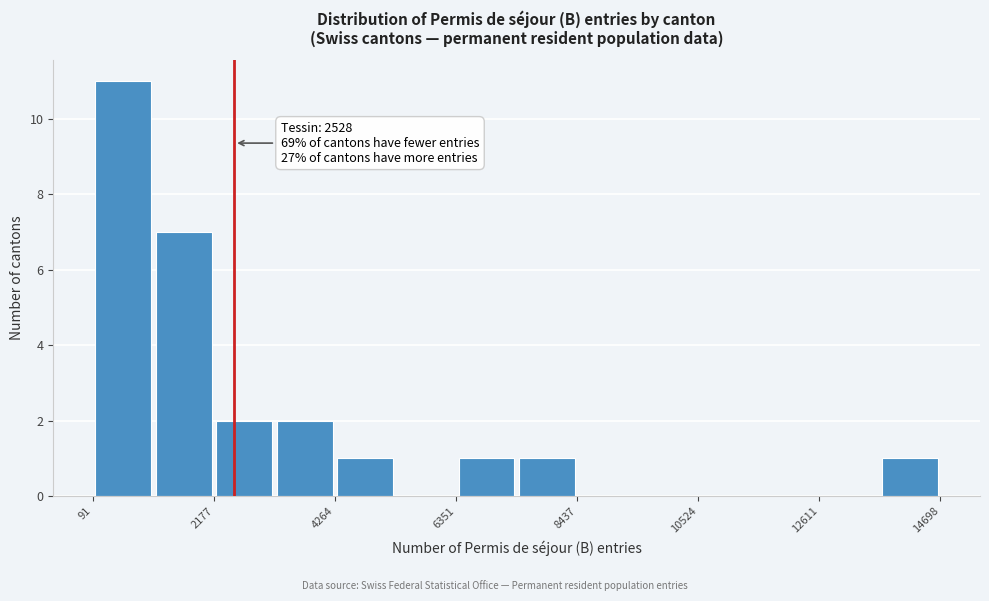

Around what value on the x-axis is the tallest bar? Give the approximate position of its centre, as read against the axis.

500